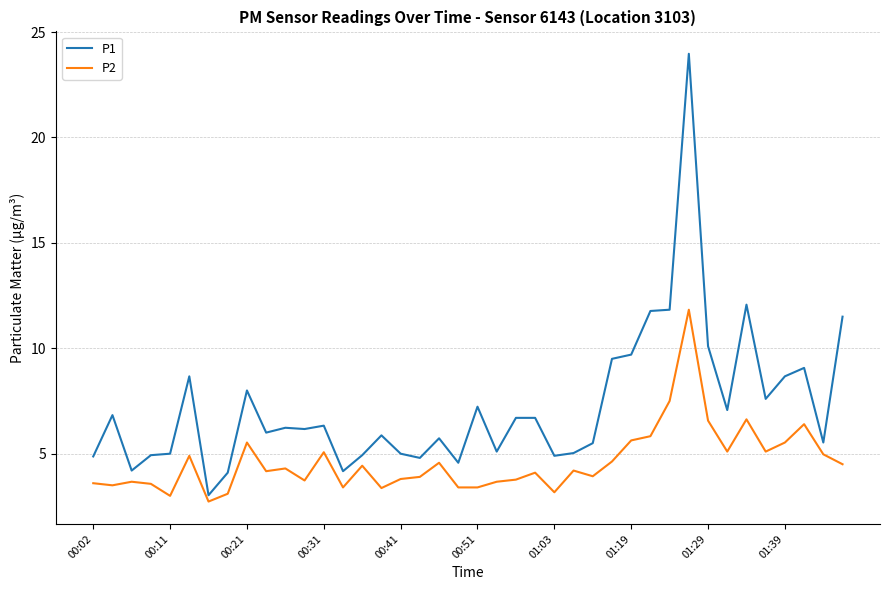

Which series has the widest spread of values?

P1